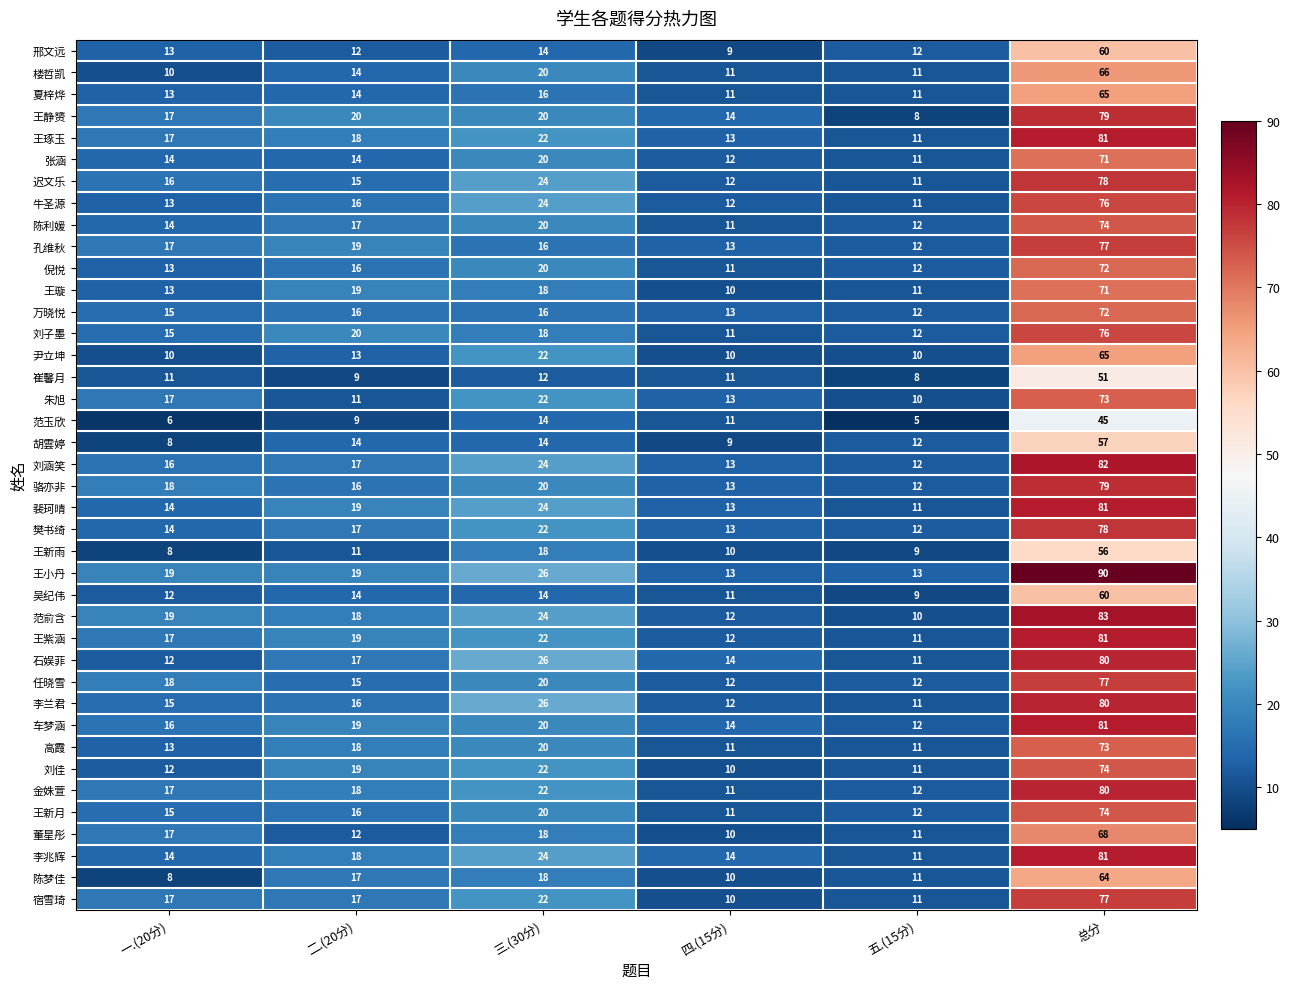

What is the difference between the second highest and minimum values in the 高霞 series?

9